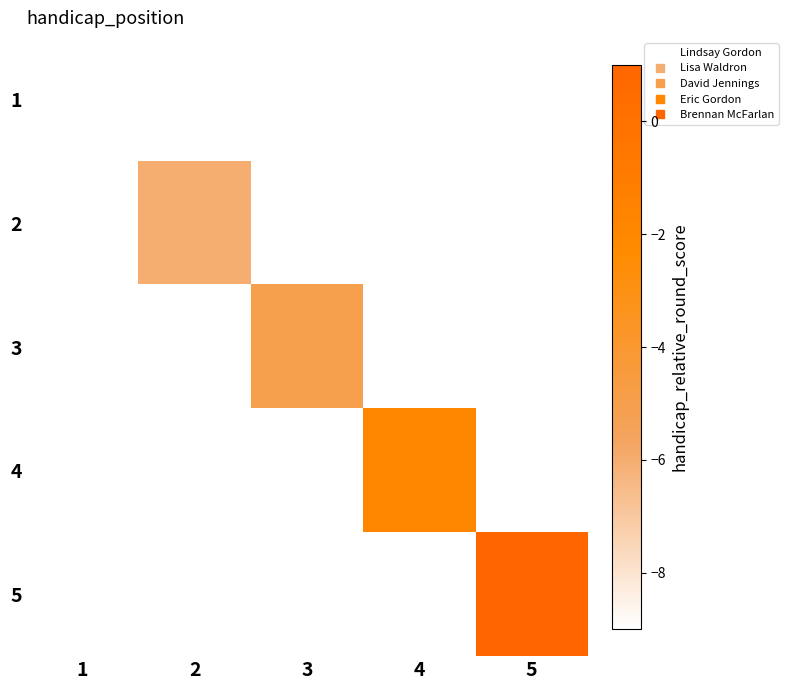

Which label corresponds to the largest value in the chart?

5